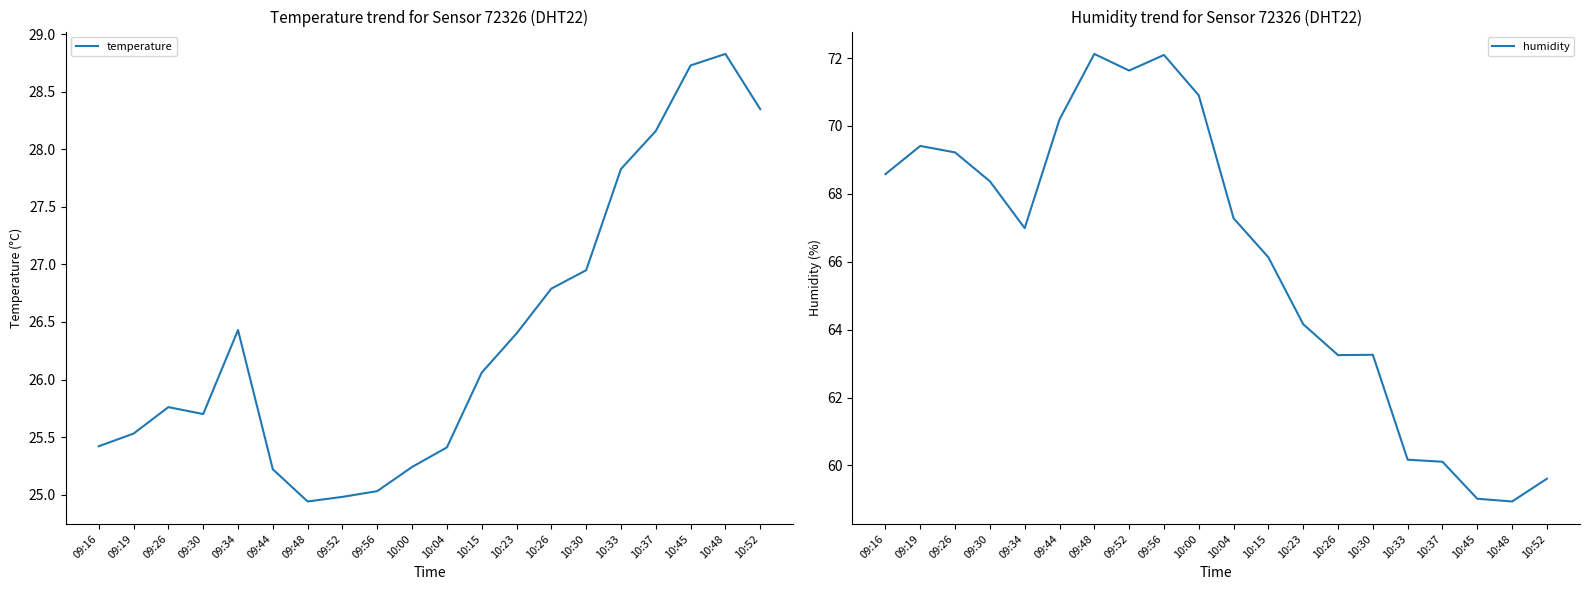

Which series has the largest total across all categories?

humidity